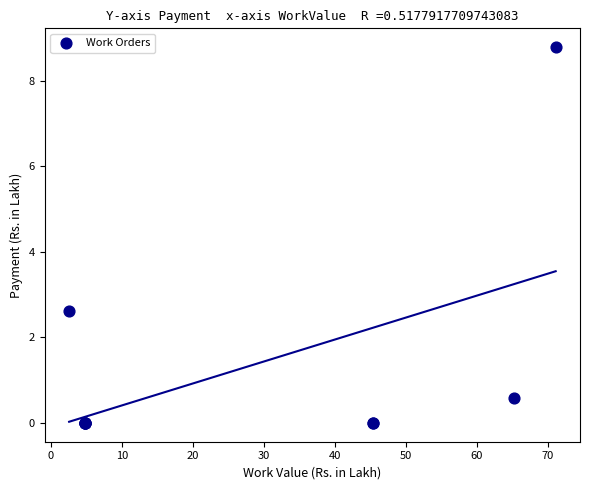

What Y value in the scatter plot is closest to 4?

2.6